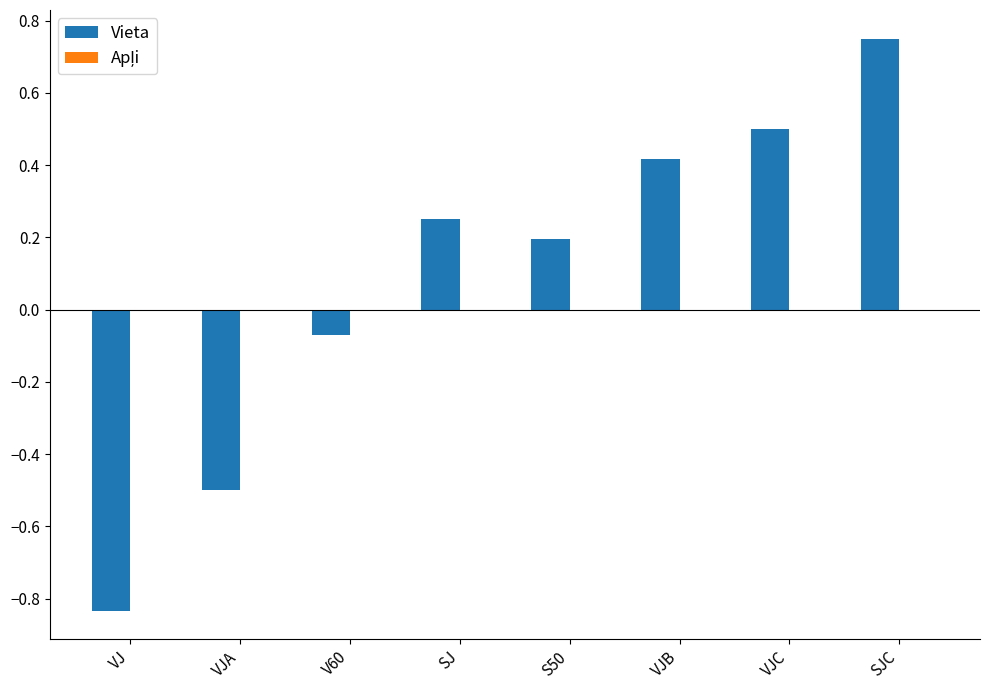

Rank the categories by value from lowest to highest.

VJ, VJA, V60, S50, SJ, VJB, VJC, SJC